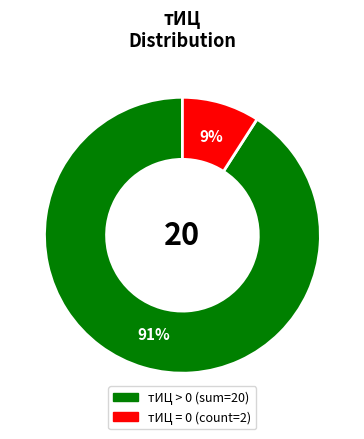

To the nearest percent, what is the difference between the largest and smallest slice percentages?

82%